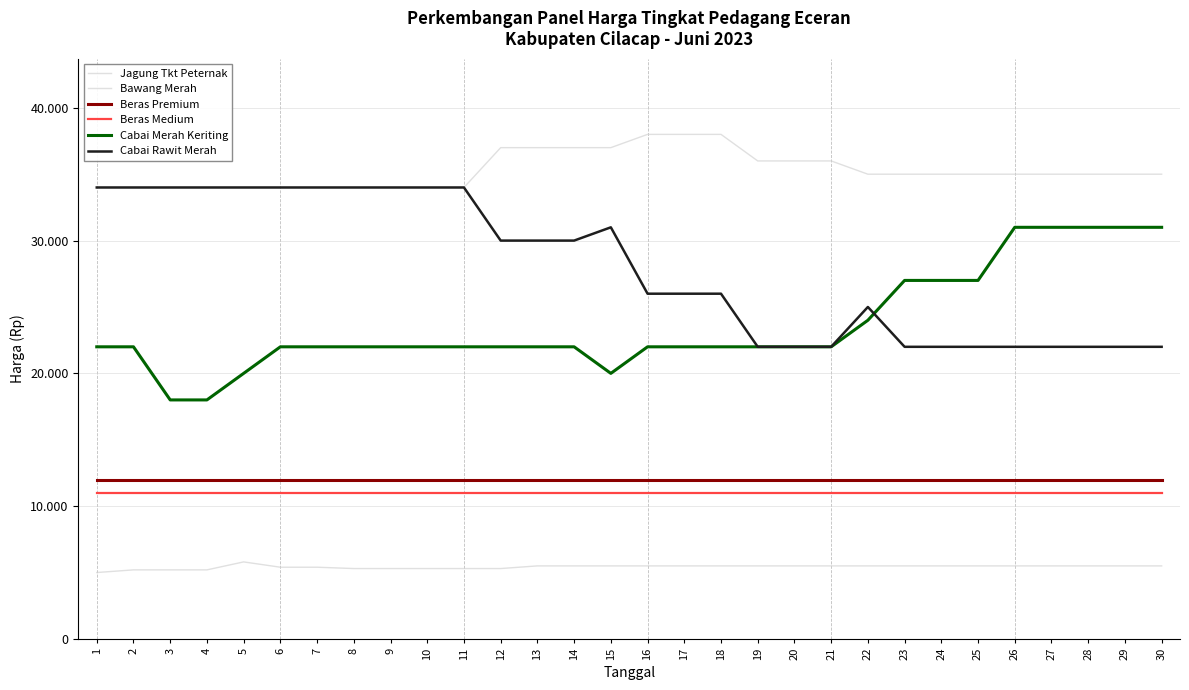

Where is the first local minimum for Cabai Merah Keriting?

15